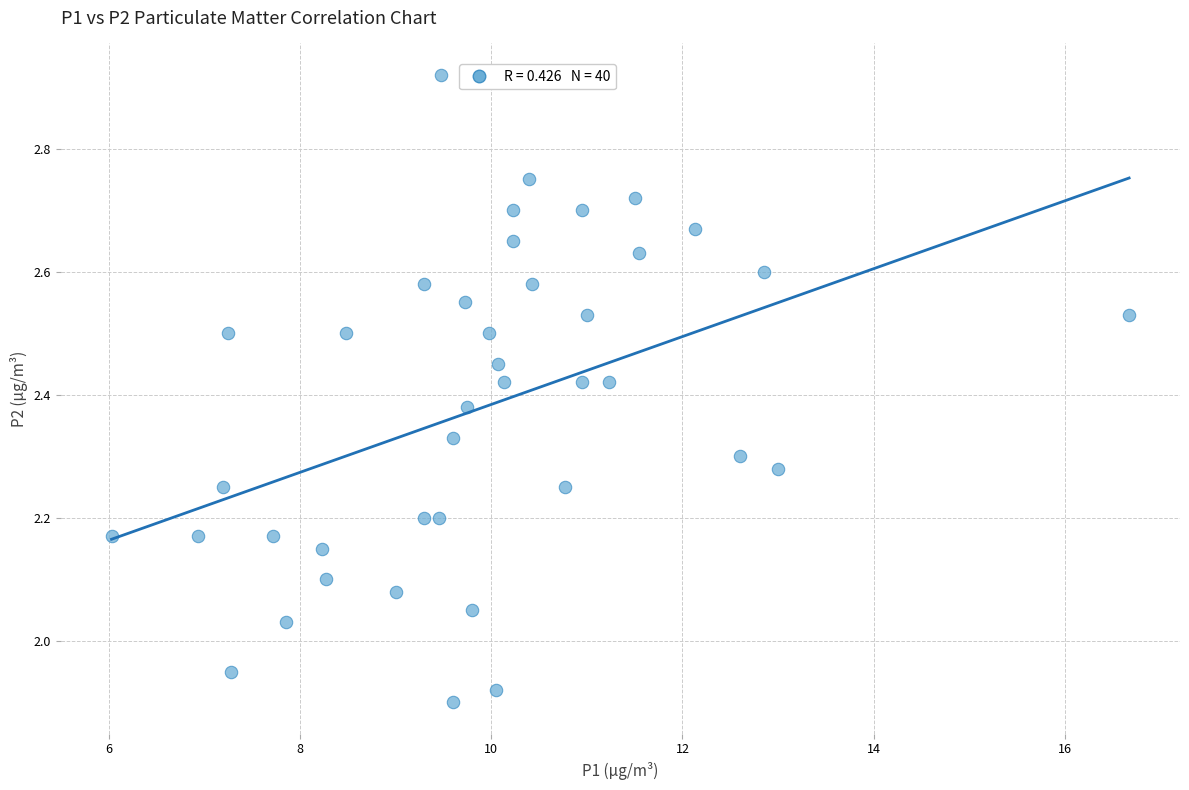

What is the range of X values (max minus min)?

10.6